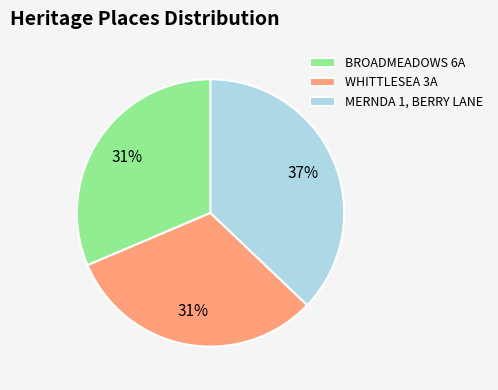

What is the ratio of the value at BROADMEADOWS 6A to the value at WHITTLESEA 3A?

1.0